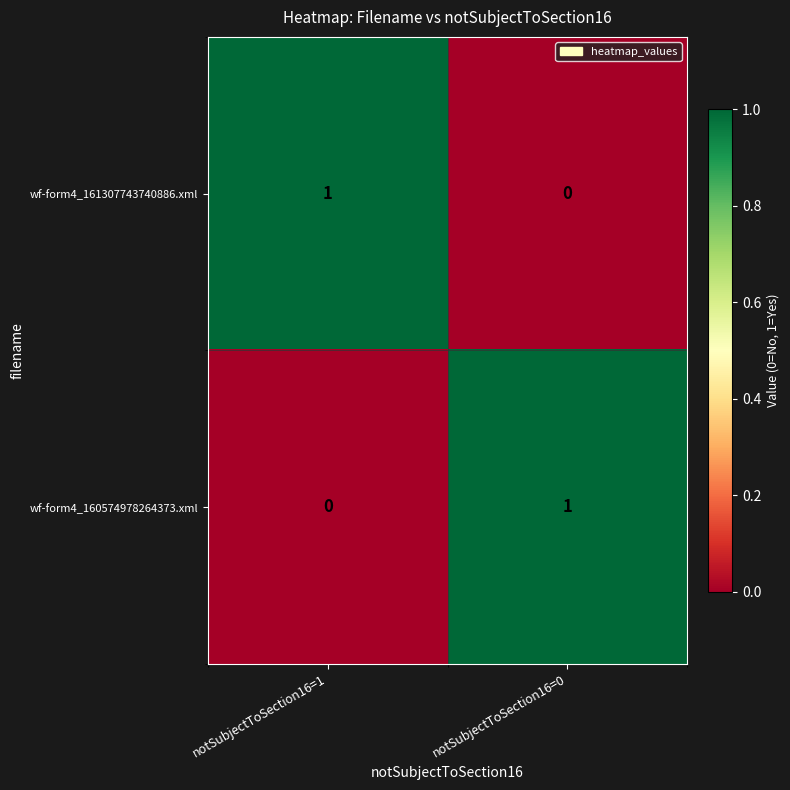

Count the number of data series in this chart.

2